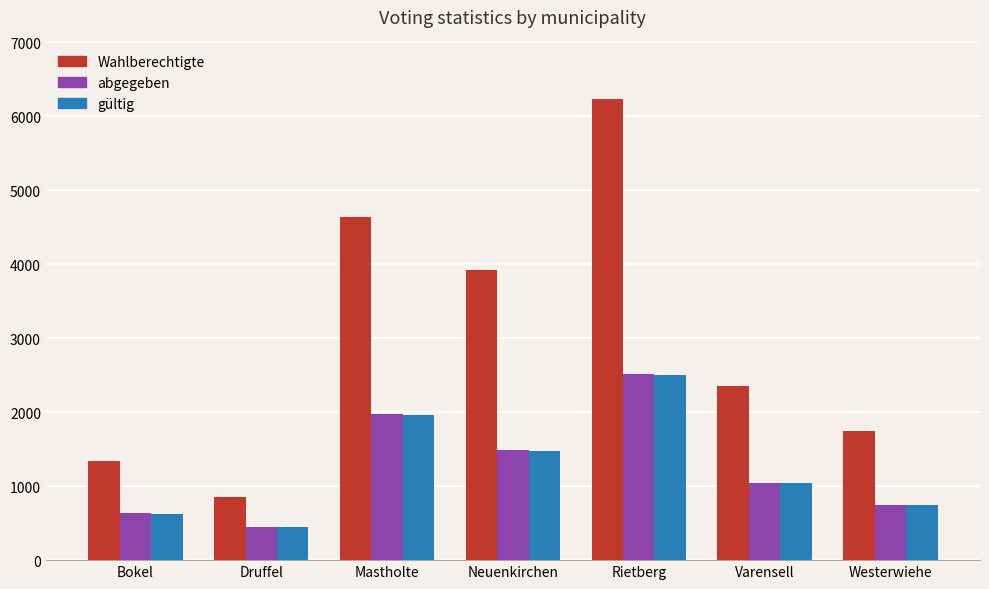

What are all the series names shown in the legend?

Wahlberechtigte, abgegeben, gültig